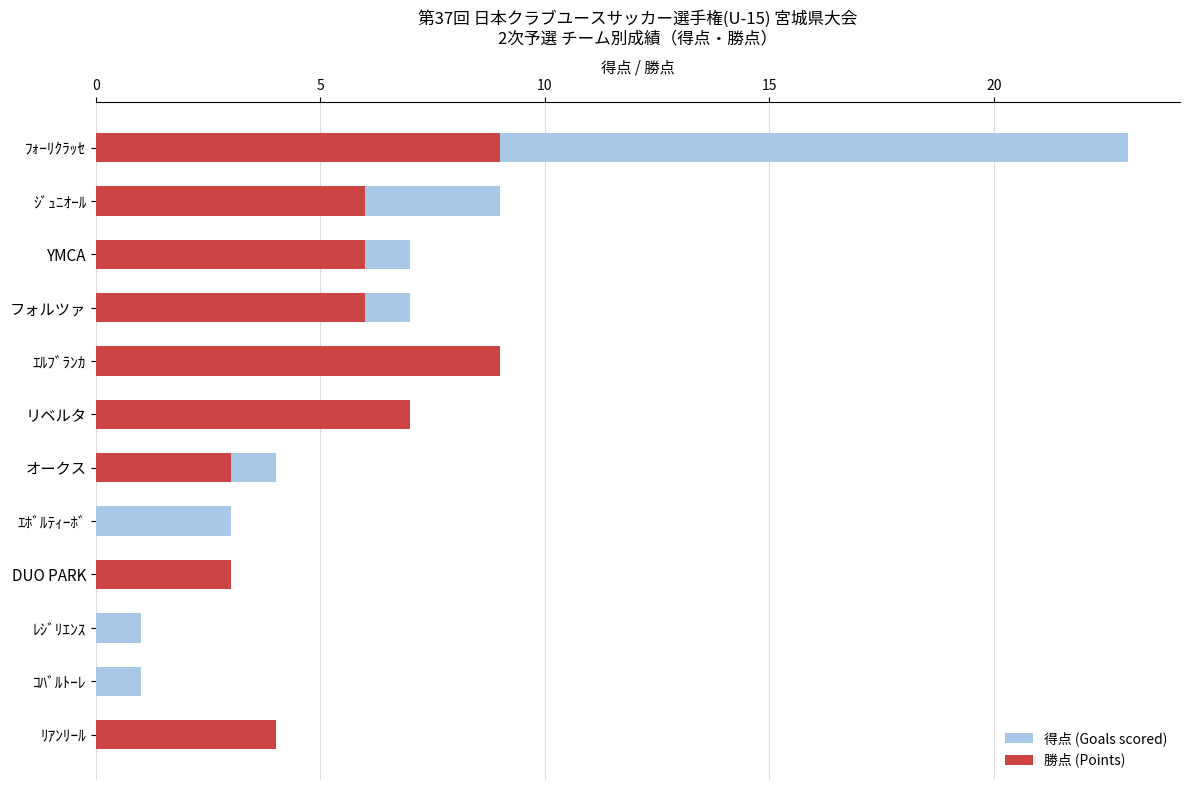

List the series in order of their overall mean, lowest first.

勝点 (Points), 得点 (Goals scored)